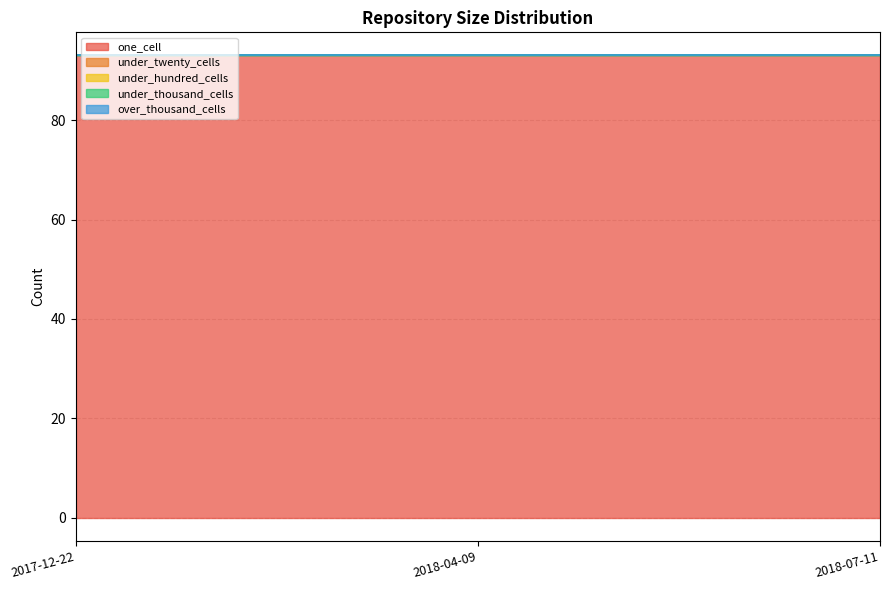

Which series changed the most between 2017-12-22 and 2018-04-09?

one_cell